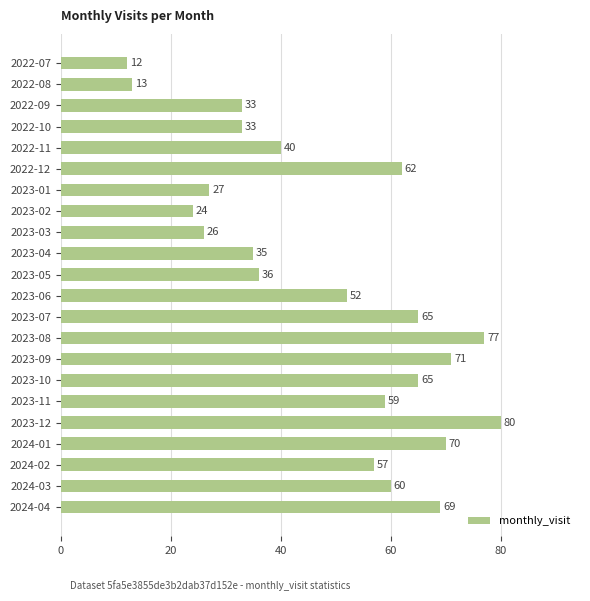

At which label is the value closest to 46?

2022-11